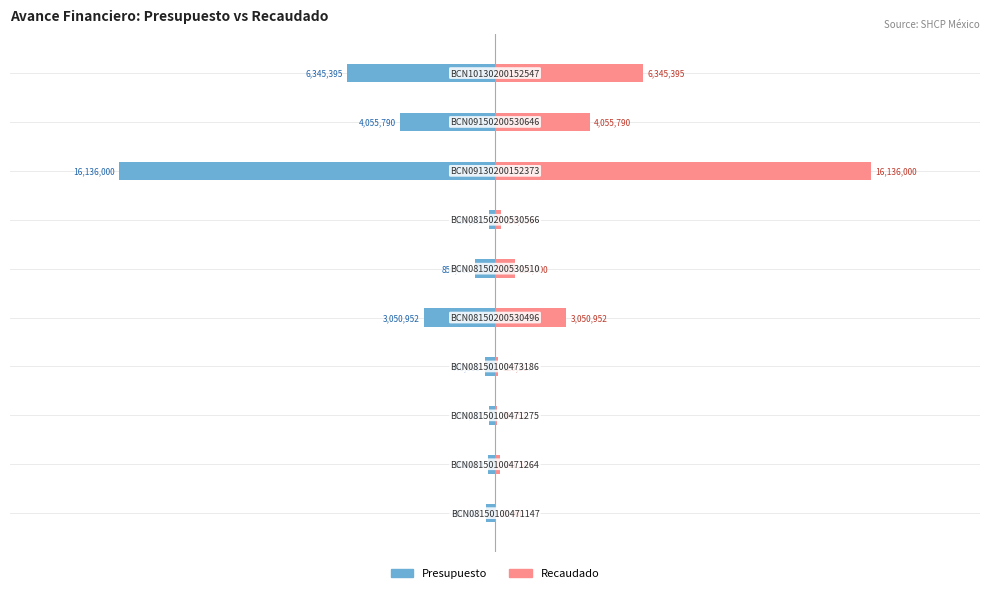

List the series in order of their overall mean, highest first.

Recaudado, Presupuesto